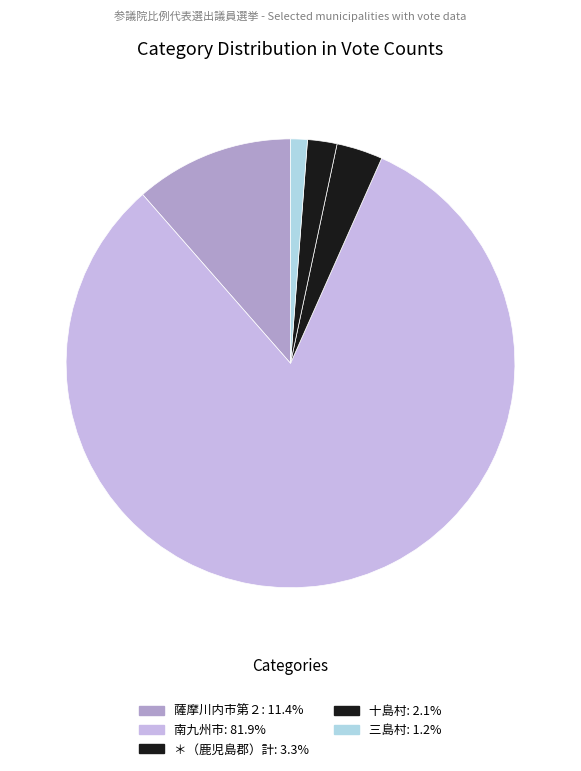

What is the largest slice in the pie chart?

南九州市